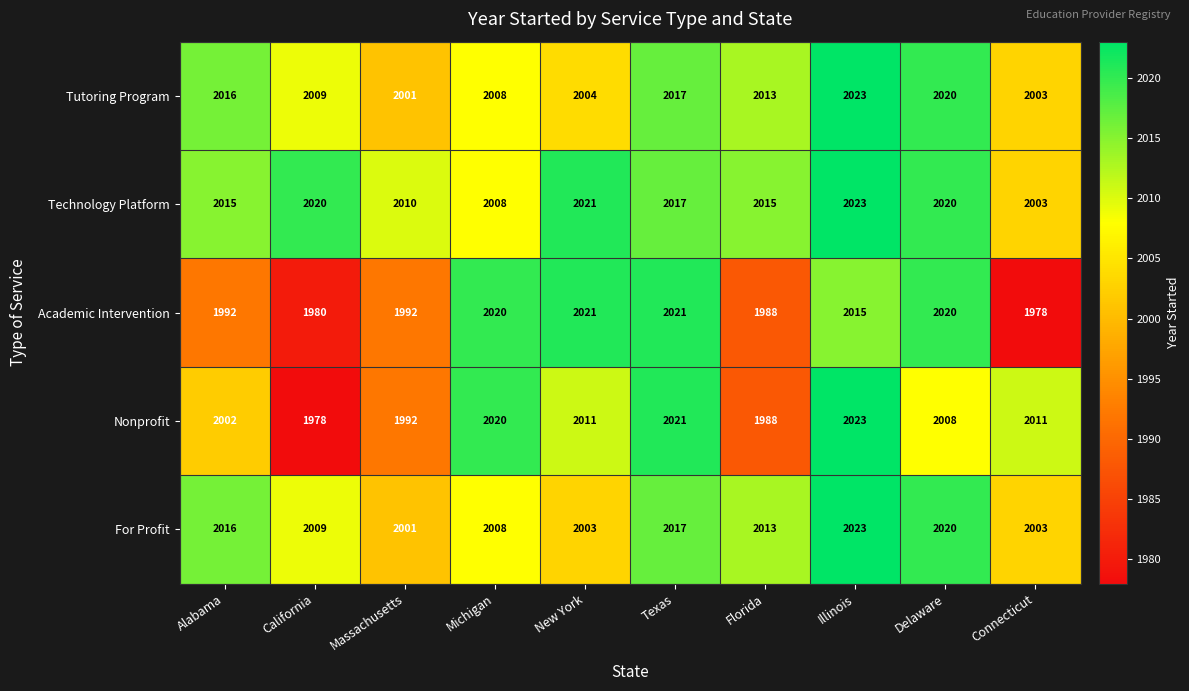

Which series changed the most between Michigan and Connecticut?

Academic Intervention